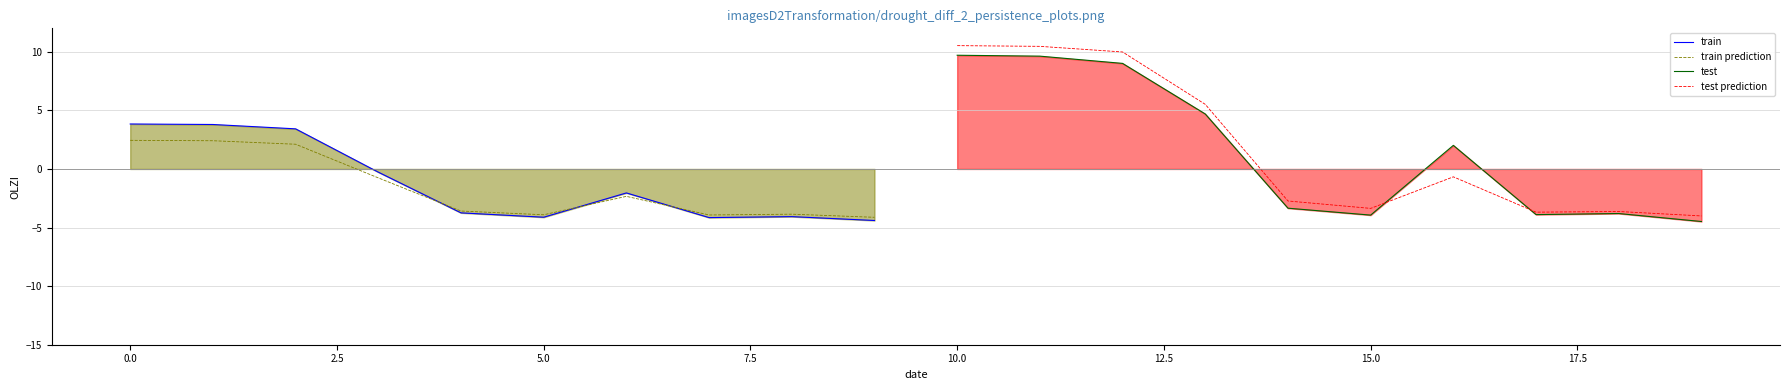

What is the difference between the maximum and minimum values in the train series?

8.2